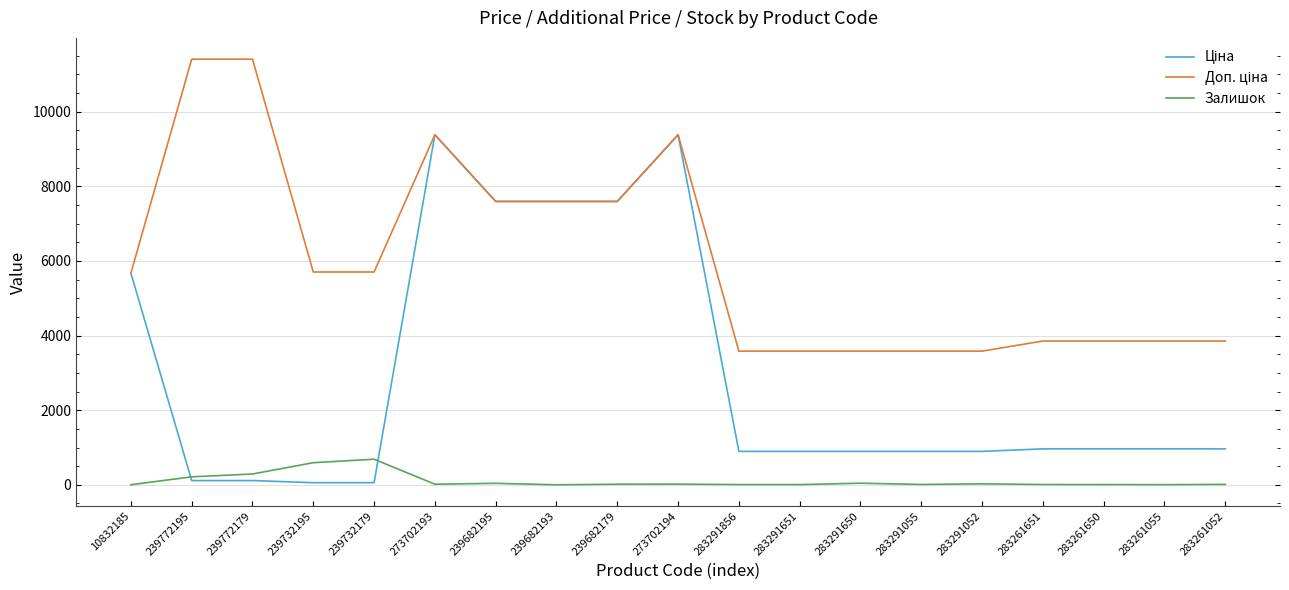

What is the maximum value shown in the chart?

11410.0